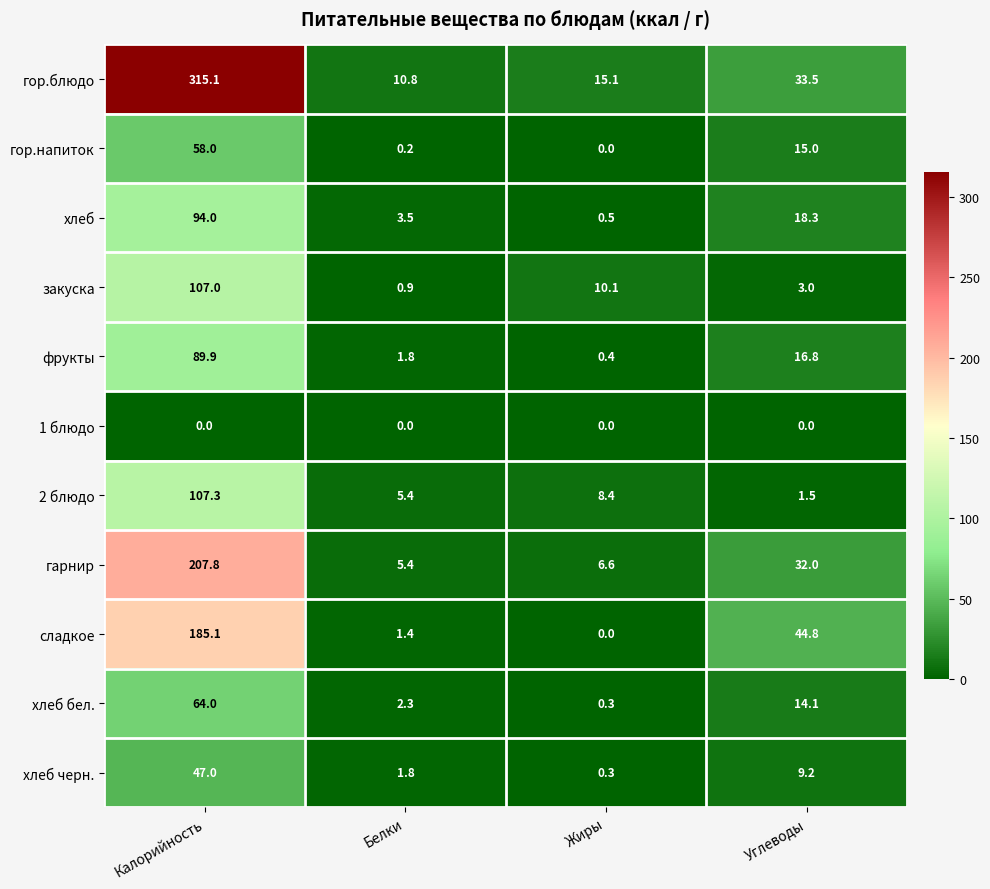

What is the spread (max minus min) of values at Углеводы?

44.8